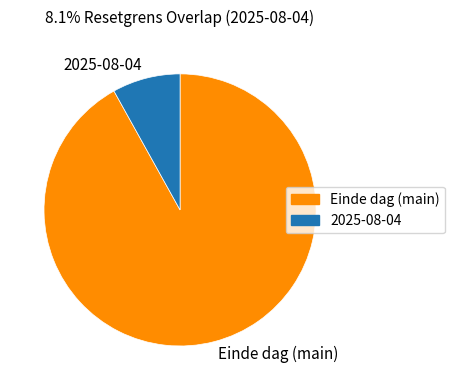

How many segments does this pie chart have?

2